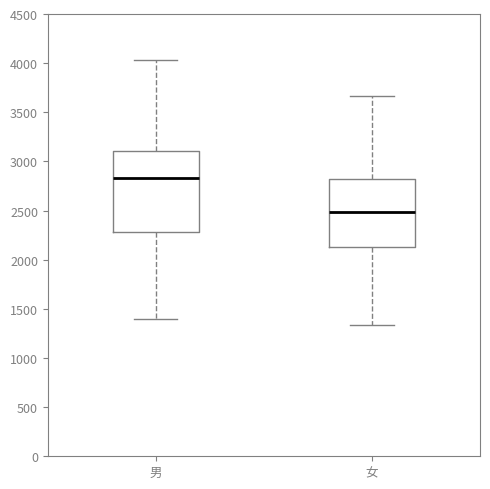

Reading left to right, transcribe this box plot: for each box, give where its median line is, the range the box spans, and where its two whiskers end, as read against the y-axis. The values are not printed on the chart, so give them approximately, as read against the axis.

男: median 2850, box 2300 to 3100, whiskers 1400 to 4050
女: median 2500, box 2150 to 2800, whiskers 1350 to 3650